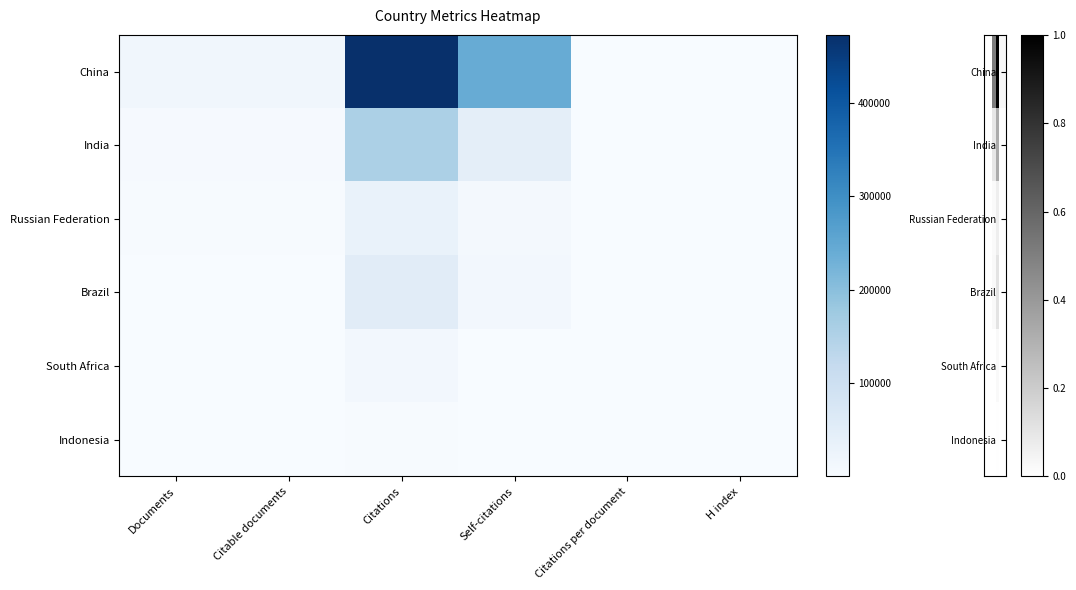

Which has a higher value, Self-citations or Citable documents?

Self-citations